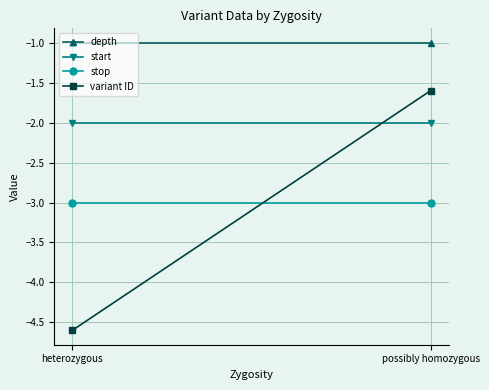

What is the label of the 1st point from the left?

heterozygous